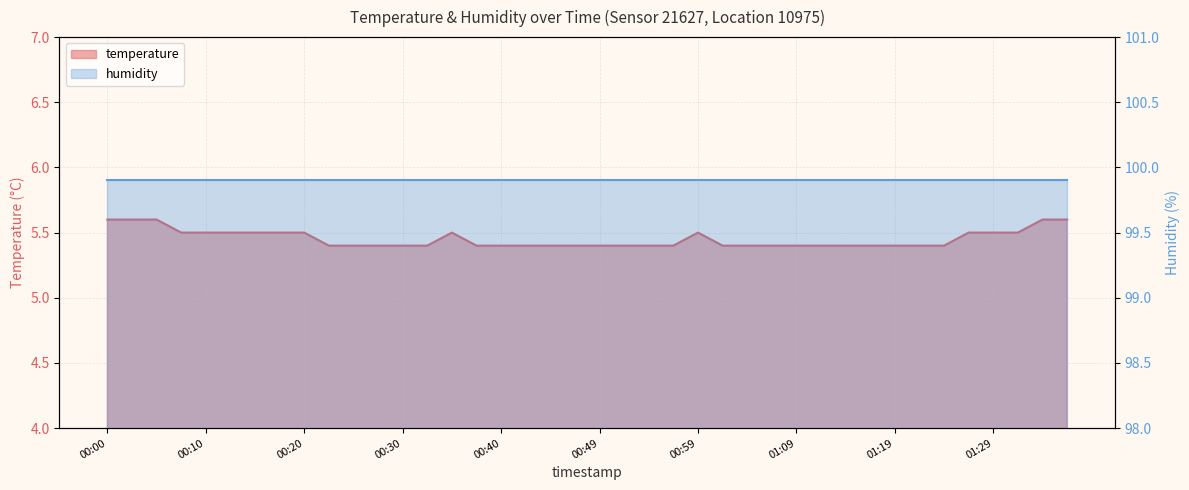

Is it true that the value at 01:36 is 8.7?

False